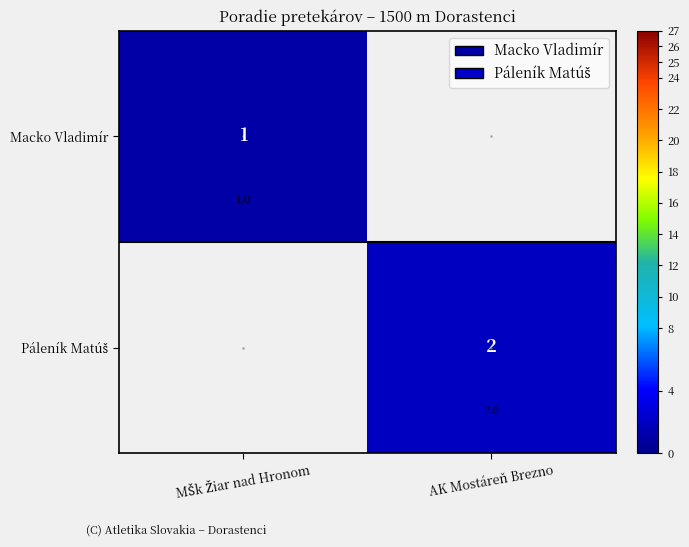

The value of Macko Vladimír at AK Mostáreň Brezno is 1. True or false?

False